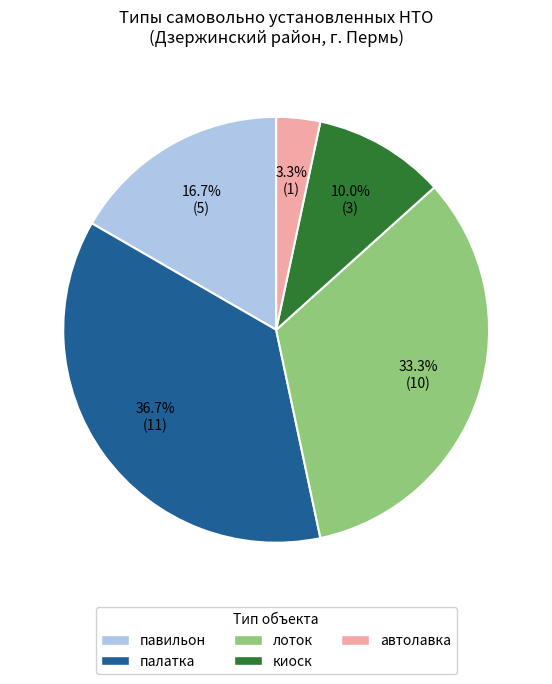

Count the number of slices in the pie.

5